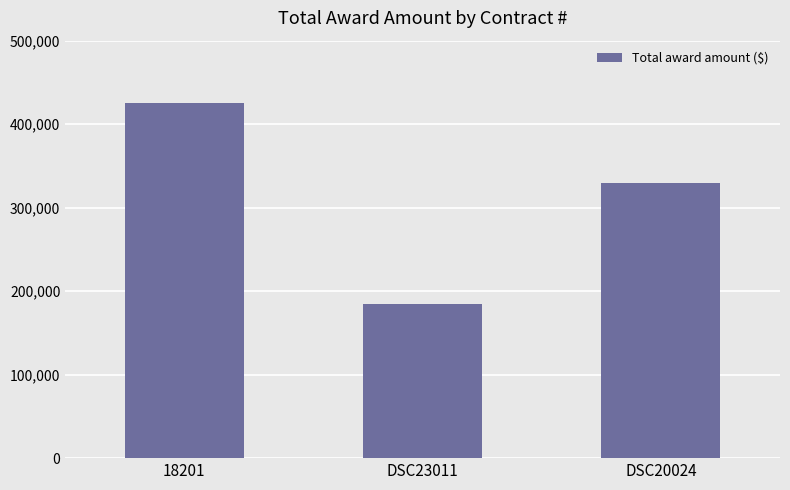

How many data points does each series have?

3